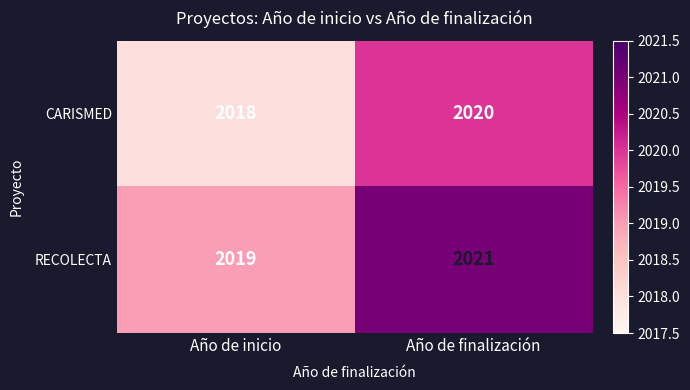

List the series in order of their overall mean, lowest first.

CARISMED, RECOLECTA